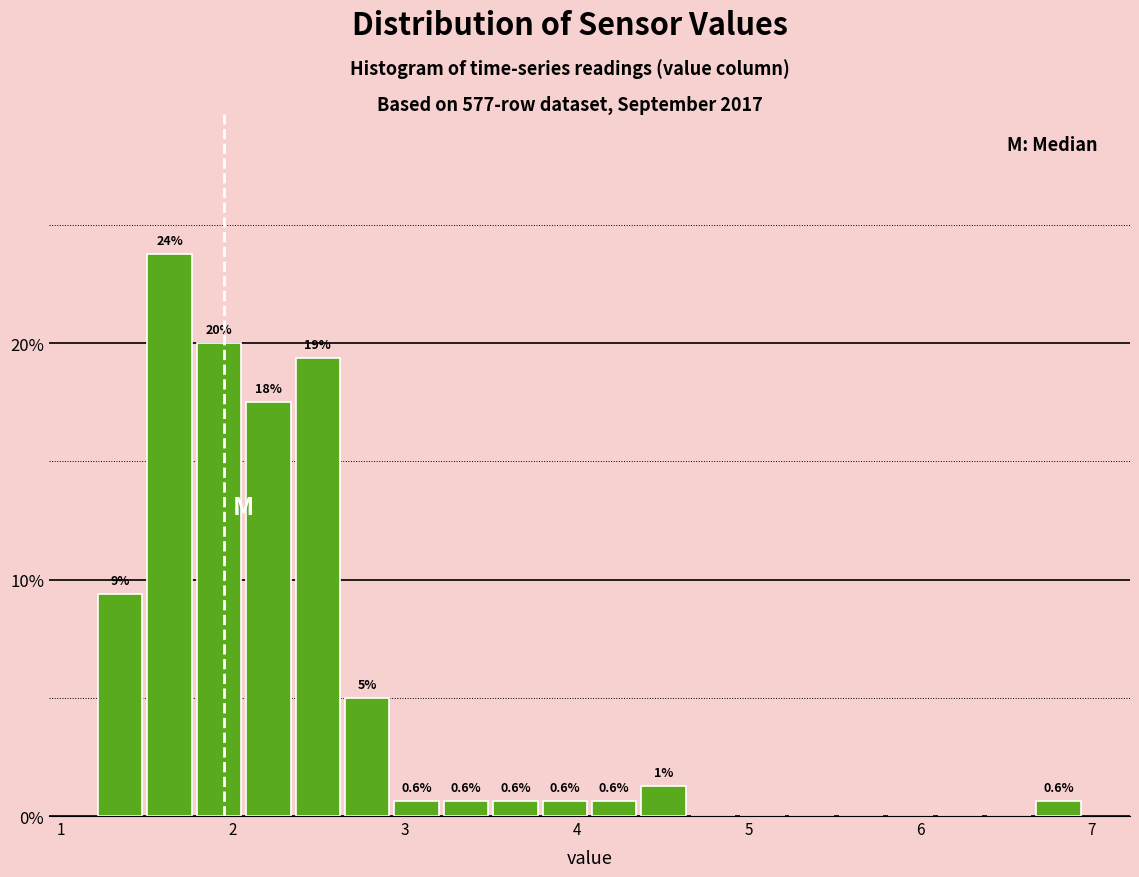

Read against the x-axis, roughly where is the centre of the tallest bar?

1.6